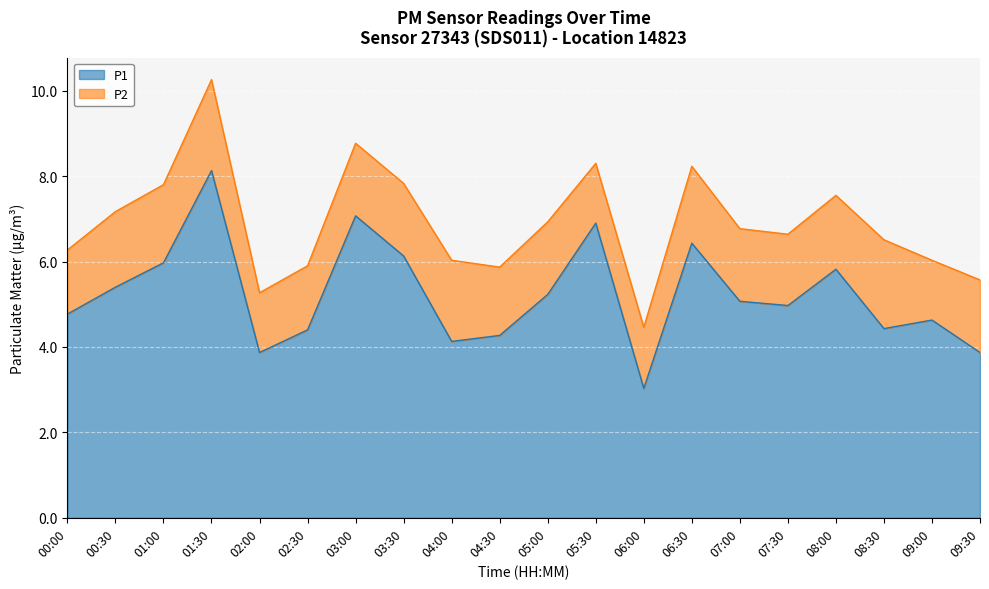

What is the value of the 13th point from the left?

3.0